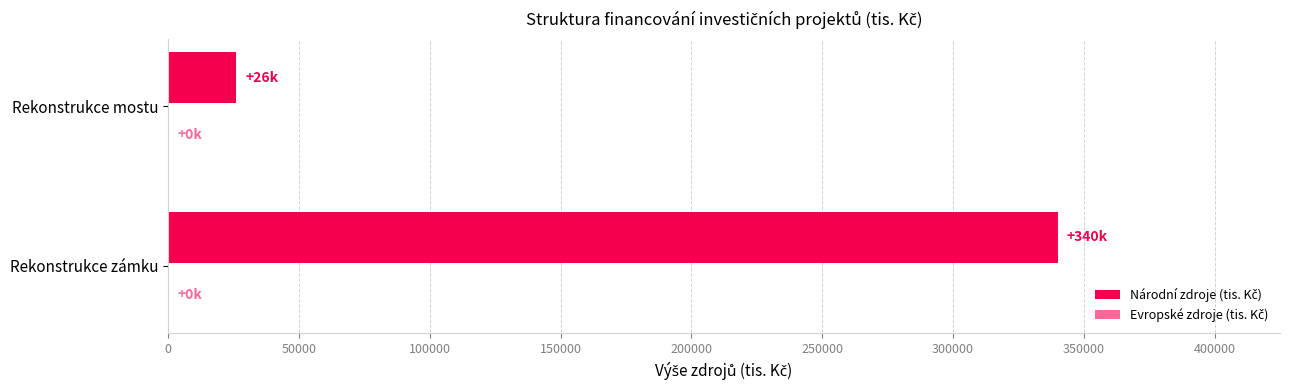

The chart shows a value of 40662 at Rekonstrukce mostu. True or false?

False